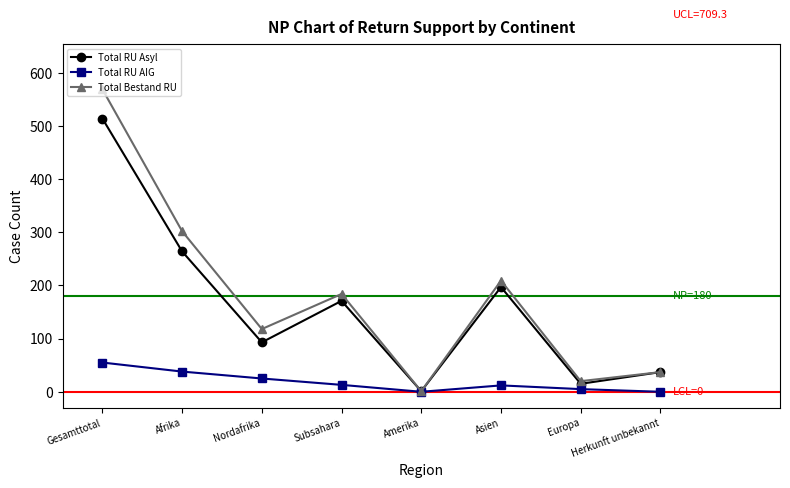

What are all the series names shown in the legend?

Total RU Asyl, Total RU AIG, Total Bestand RU